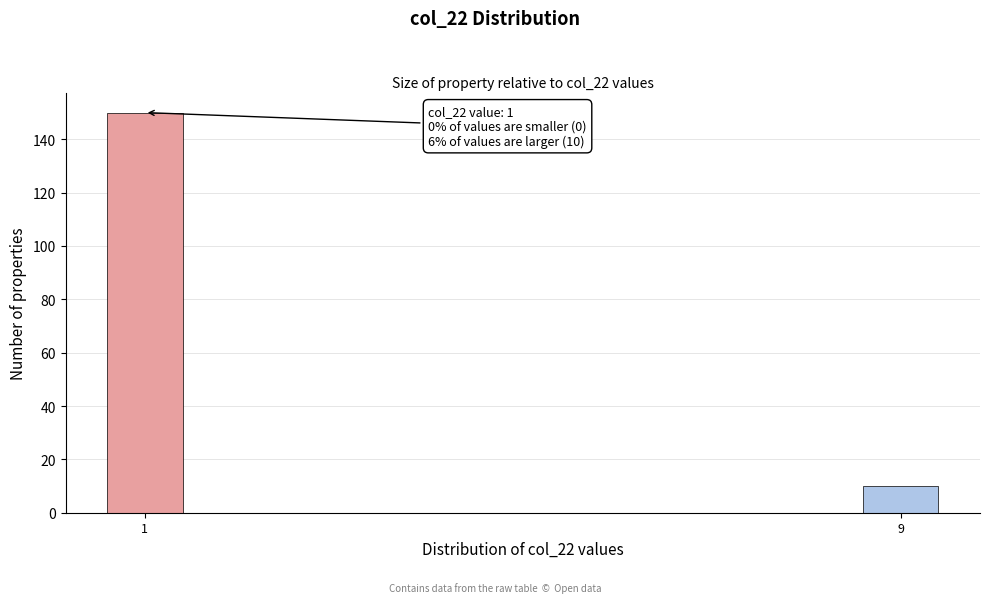

Reading left to right, list all the values displayed in this chart.

1=150	9=10